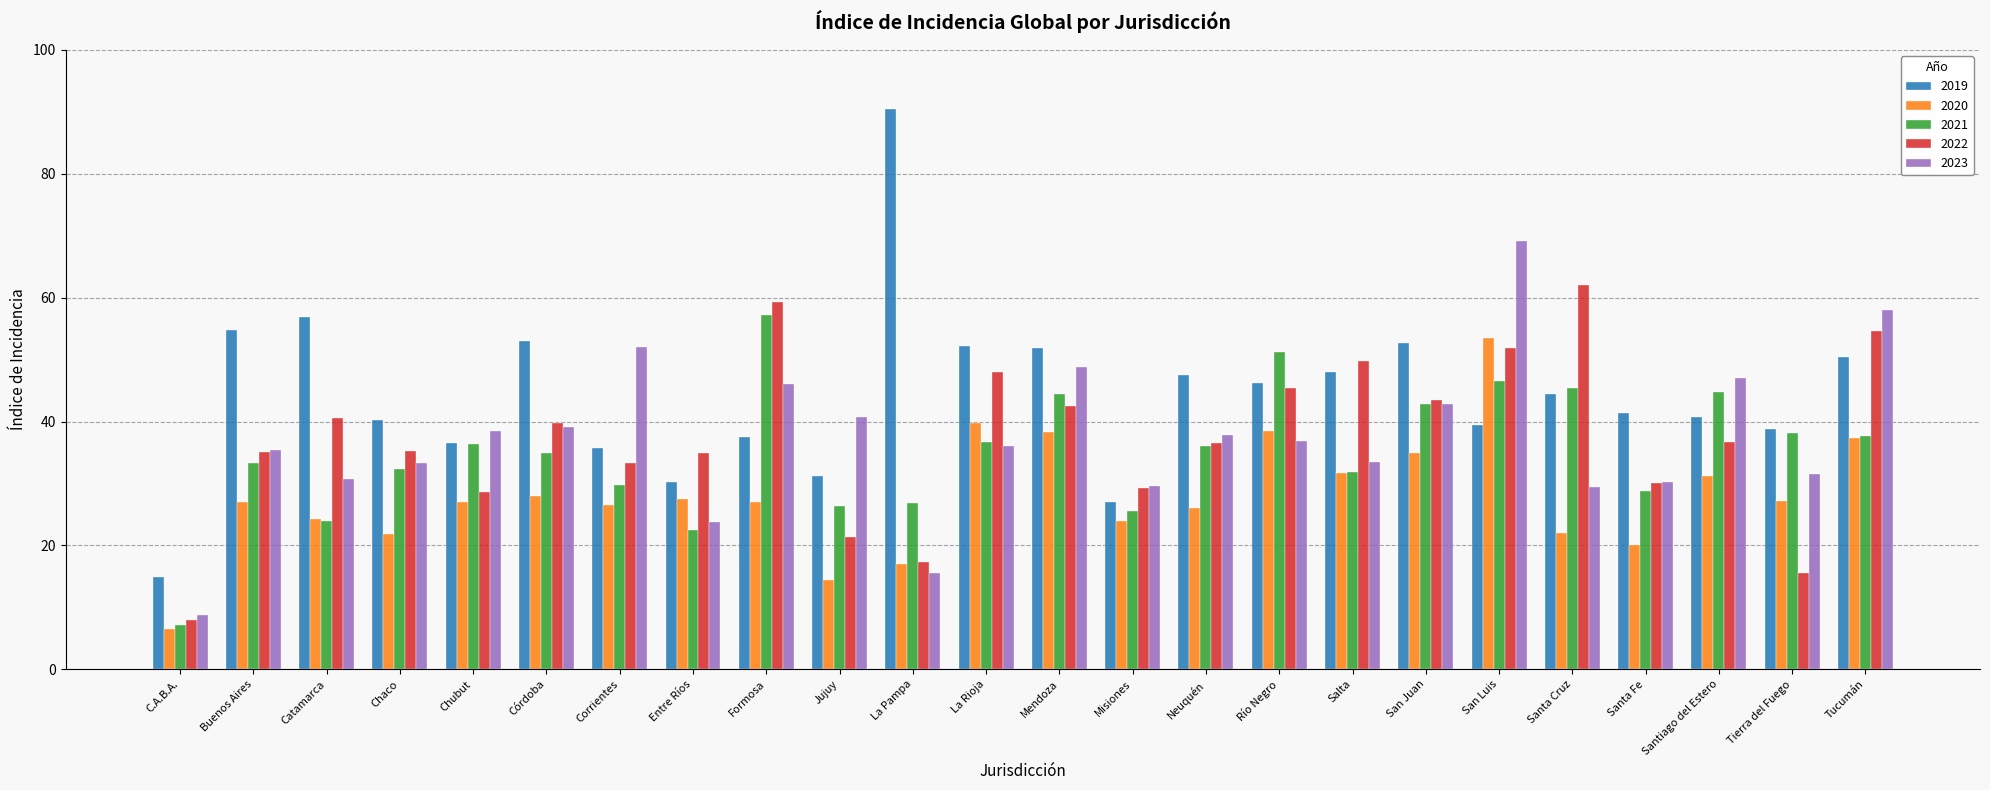

How many categories are shown in the chart?

24